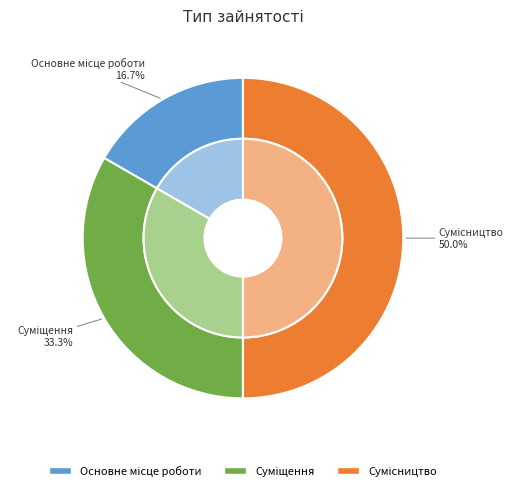

To the nearest percent, what percentage of the pie is Сумісництво?

50%